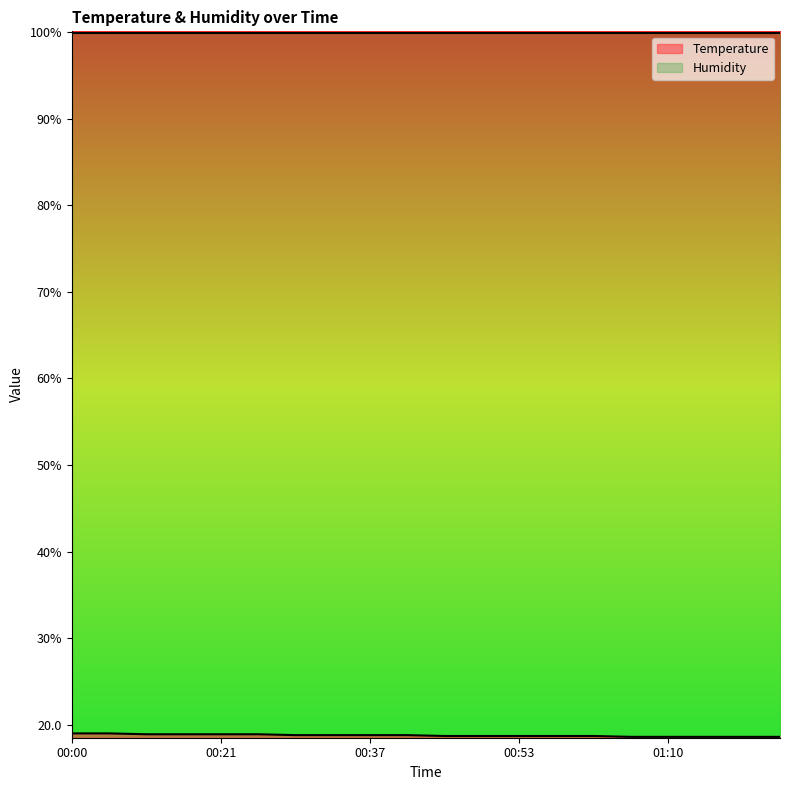

Between 01:22 and 00:37, which is larger?

00:37